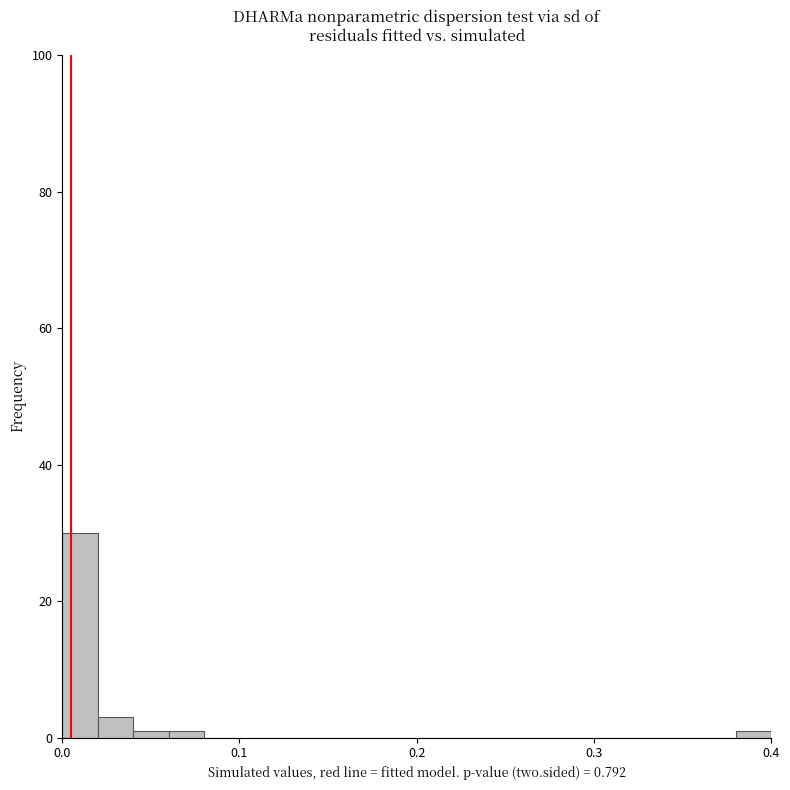

Around what value on the x-axis is the tallest bar? Give the approximate position of its centre, as read against the axis.

0.01